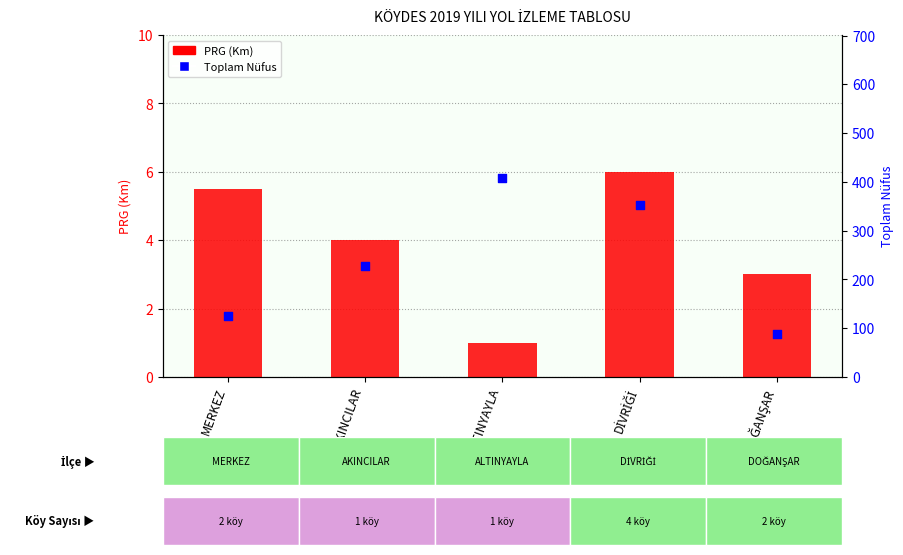

Which series has the largest total across all categories?

Toplam Nüfus